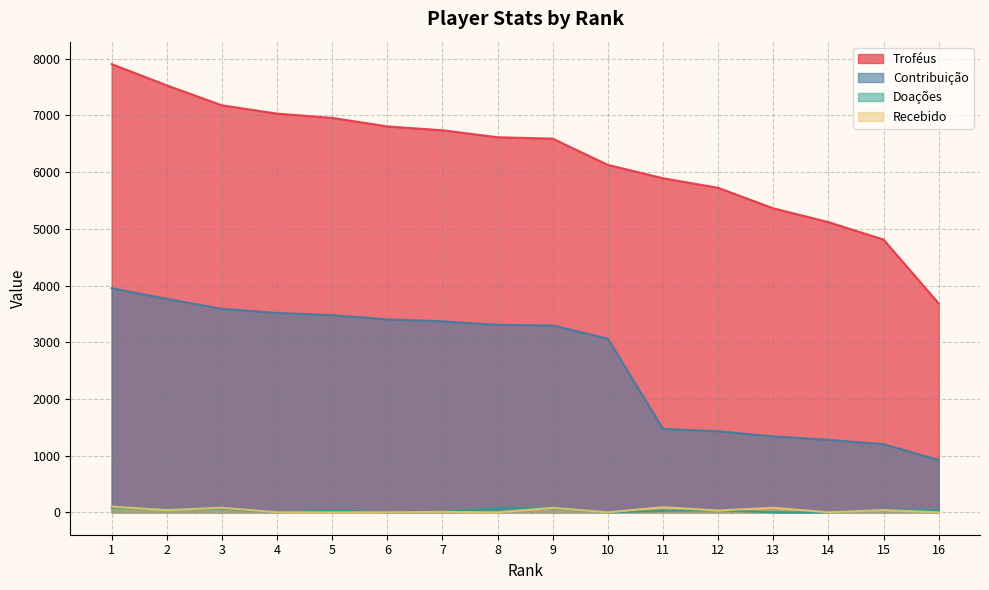

Reading left to right, what are all the values shown in this chart?

Troféus: 1=7905	2=7530	3=7178	4=7032	5=6956	6=6806	7=6738	8=6615	9=6590	10=6127	11=5892	12=5723	13=5362	14=5118	15=4810	16=3684
Contribuição: 1=3952	2=3765	3=3589	4=3516	5=3478	6=3403	7=3369	8=3307	9=3295	10=3063	11=1473	12=1430	13=1340	14=1279	15=1202	16=921
Doações: 1=86	2=50	3=66	4=0	5=38	6=0	7=10	8=76	9=74	10=0	11=26	12=38	13=0	14=0	15=48	16=38
Recebido: 1=100	2=40	3=80	4=0	5=0	6=0	7=8	8=0	9=80	10=0	11=90	12=32	13=80	14=0	15=40	16=0